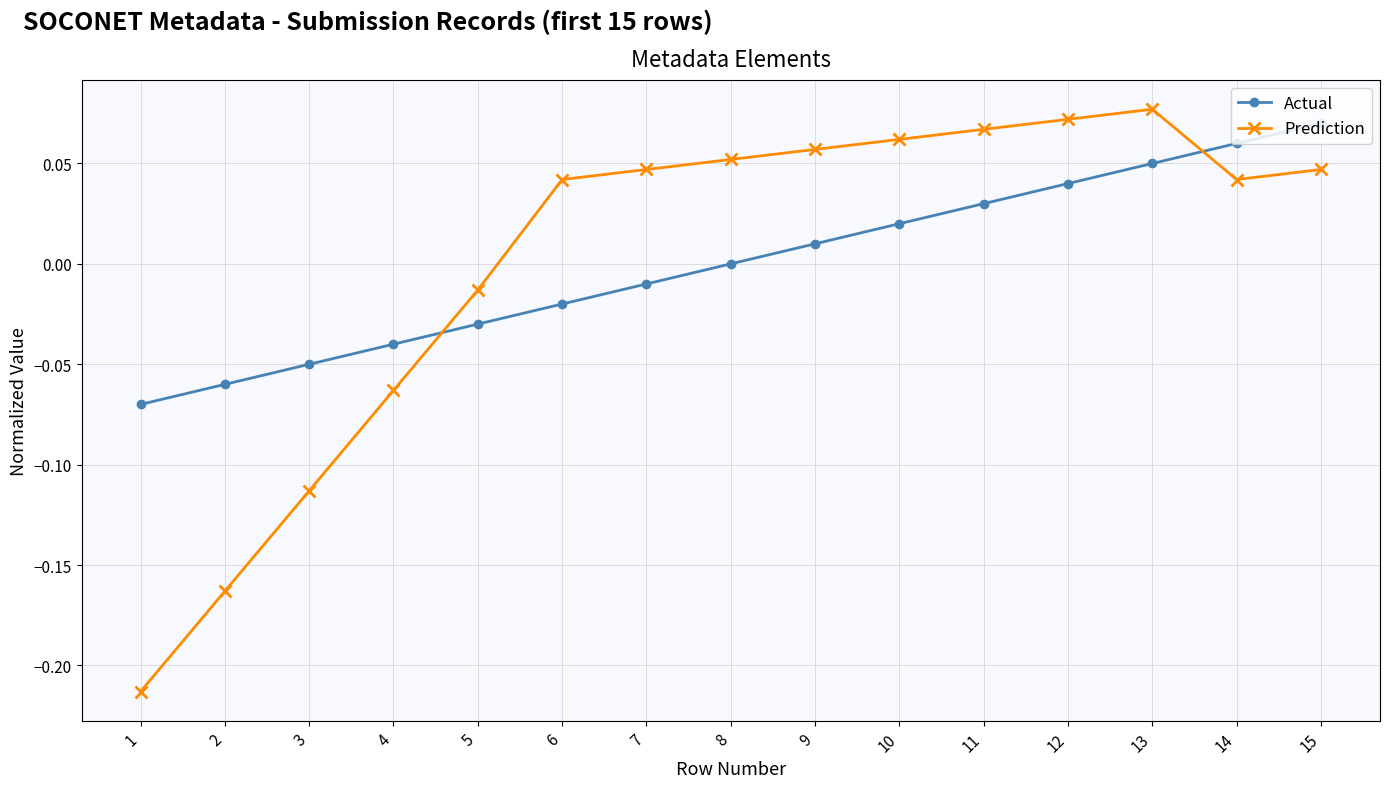

True or false: Prediction has more than 1 points higher than both neighbors.

False